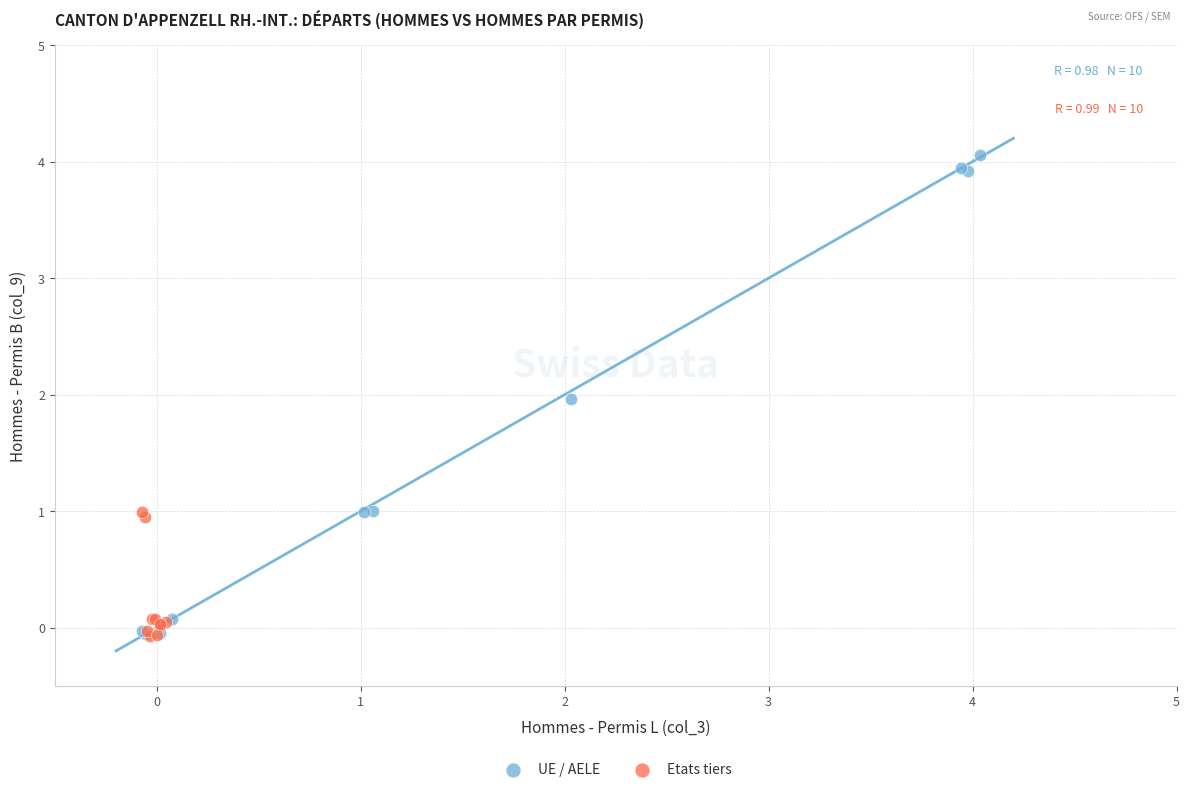

Which series reaches the maximum Y coordinate?

UE / AELE